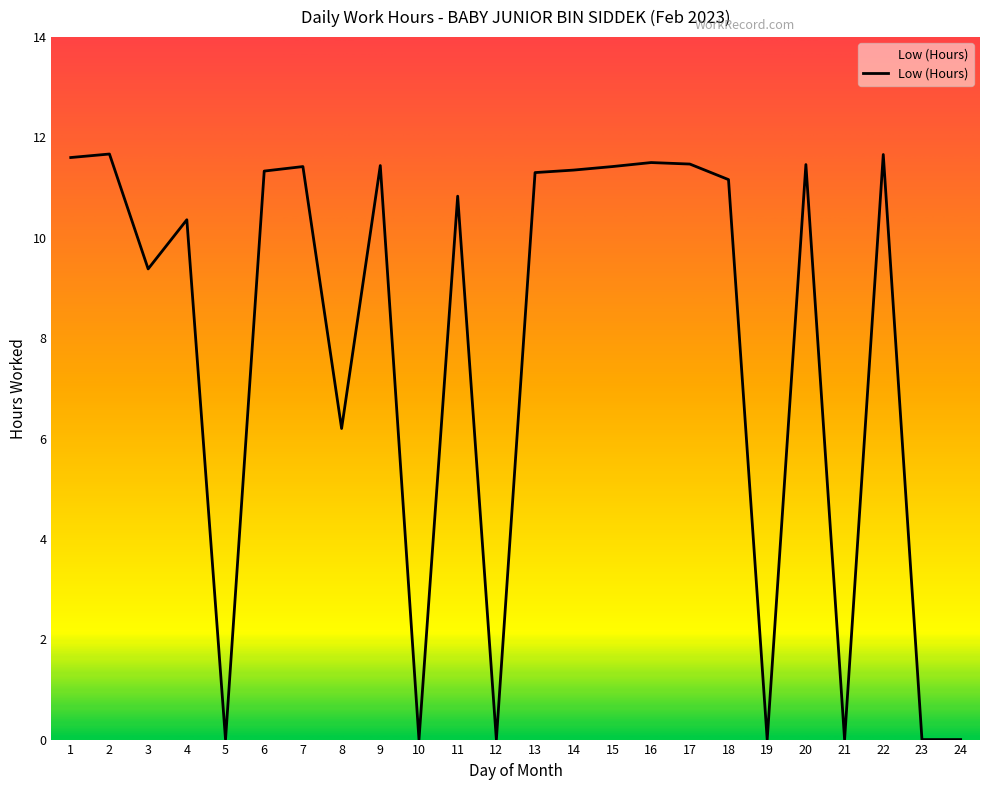

True or false: the data has more than 1 interior local peaks.

True